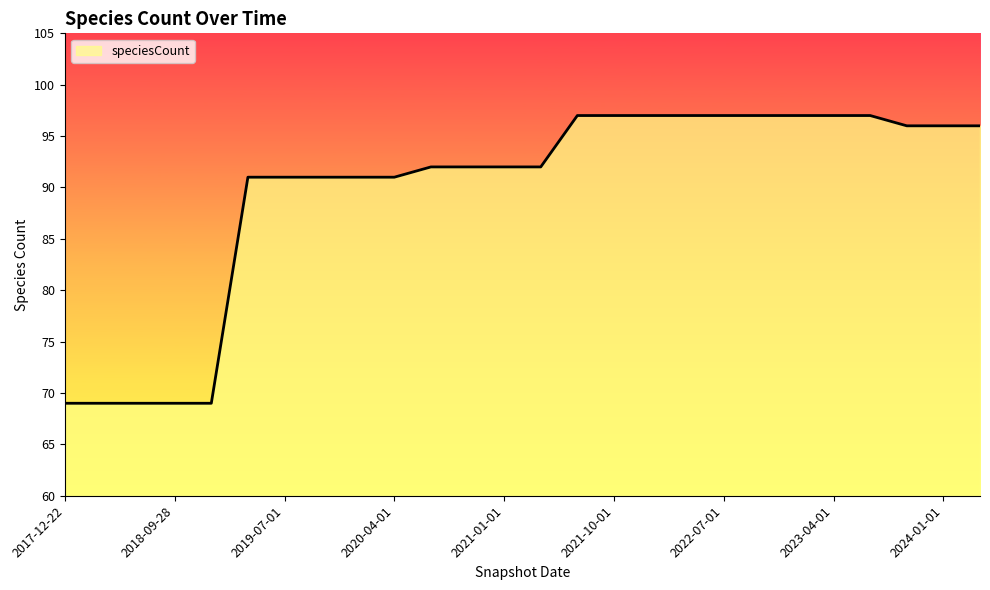

What is the maximum value shown in the chart?

97